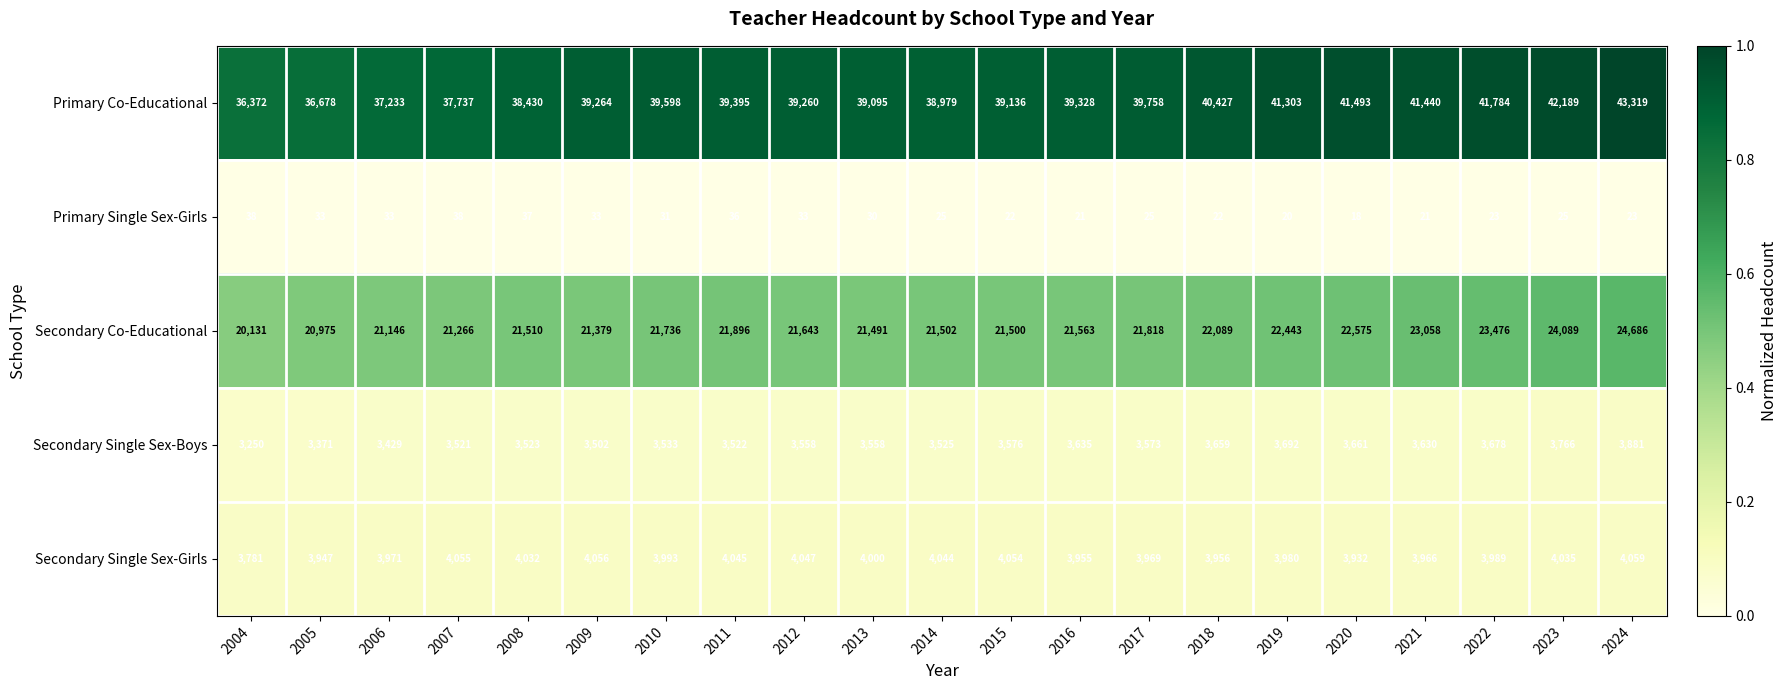

What is the total value across all series at 2016?

68502